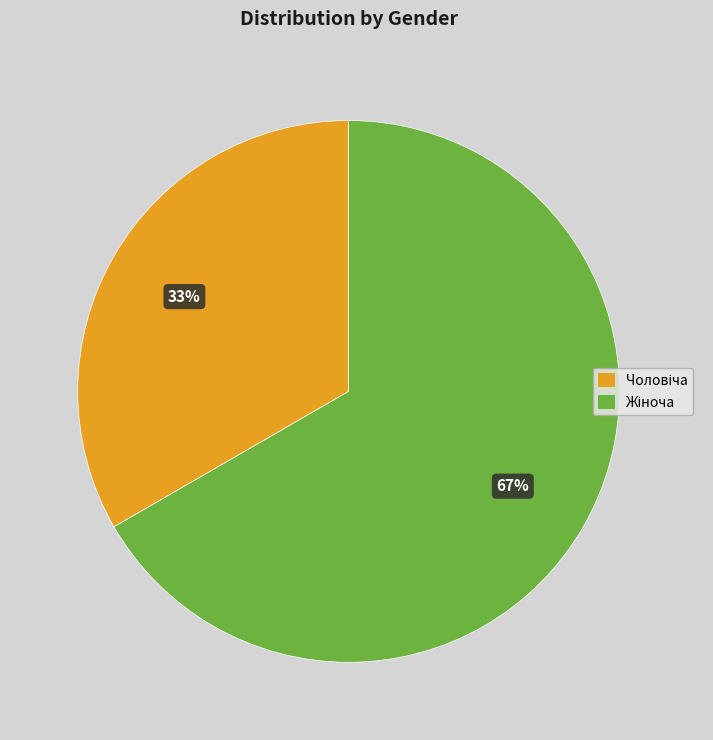

Is there a majority slice in this chart?

Yes